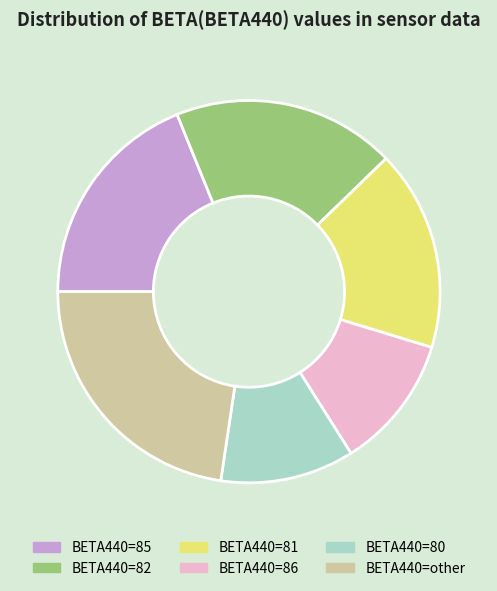

How many segments does this pie chart have?

6